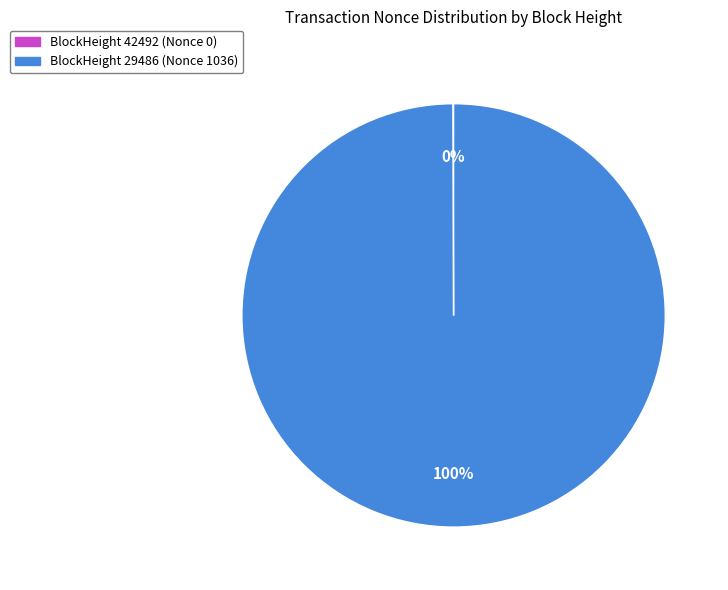

What is the majority slice?

BlockHeight 29486 (Nonce 1036)